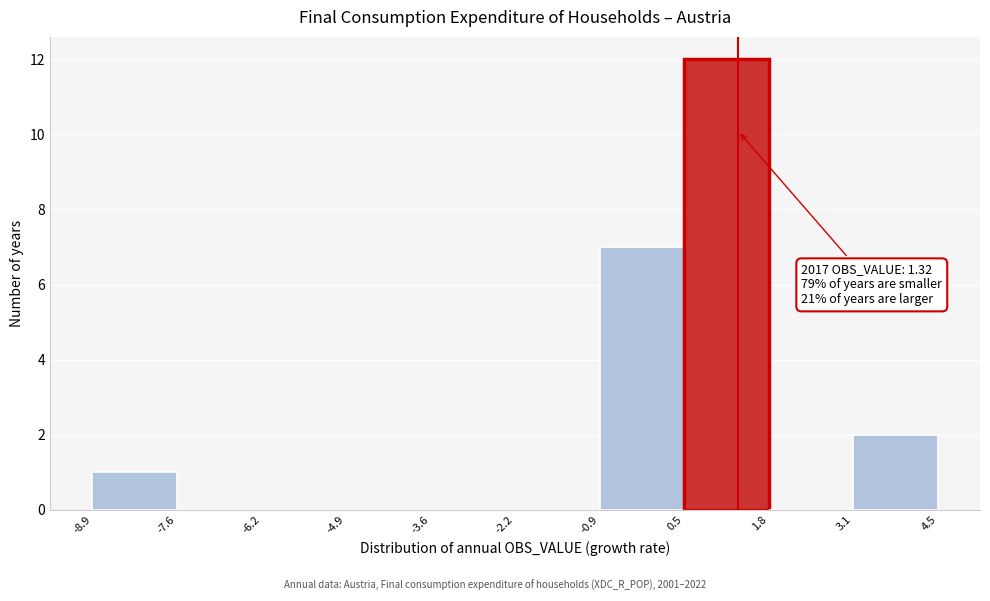

Over which range of the x-axis is the bar tallest?

0.5 to 1.8